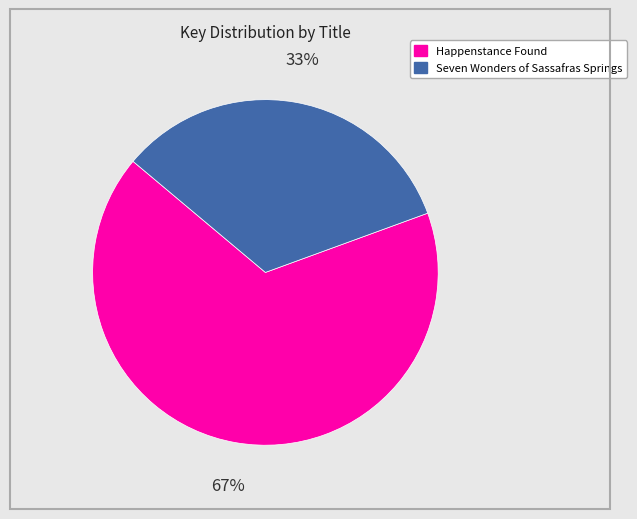

Which slice is the smallest?

Seven Wonders of Sassafras Springs